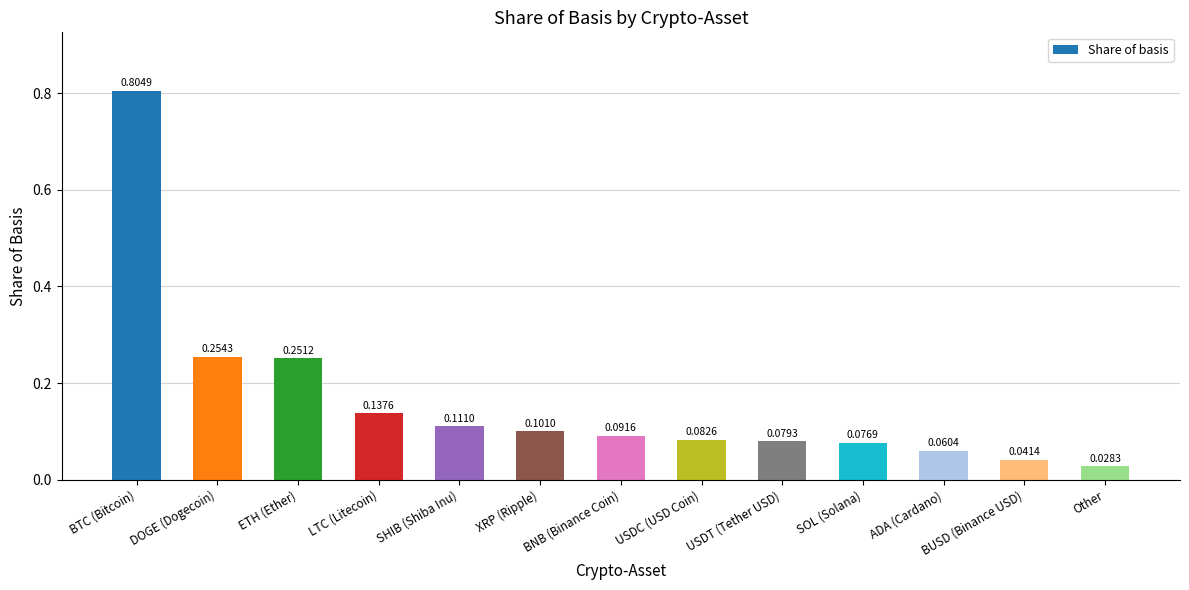

At which category does the chart reach its minimum across all series?

Other